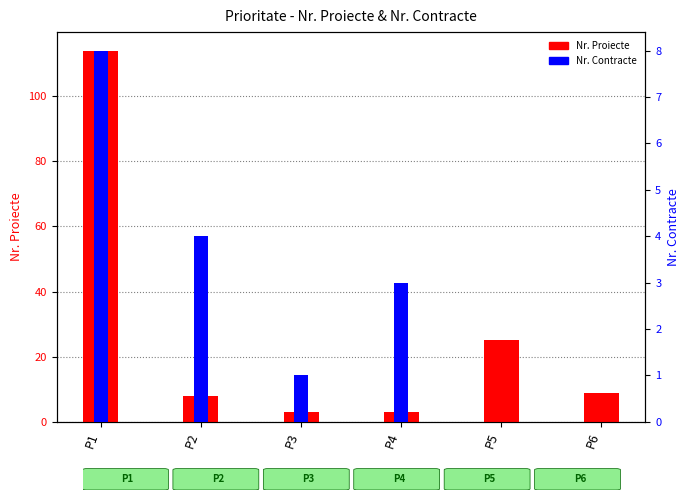

At which category is the sum across all series the highest?

P1